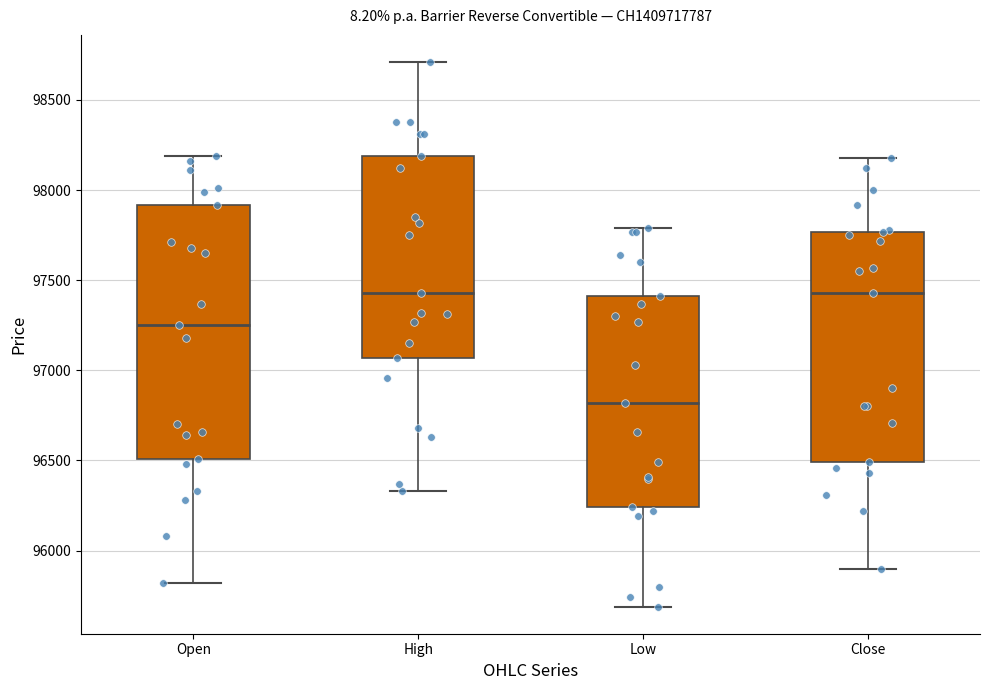

Comparing the boxes themselves (not the whiskers), which one is the tallest?

Open